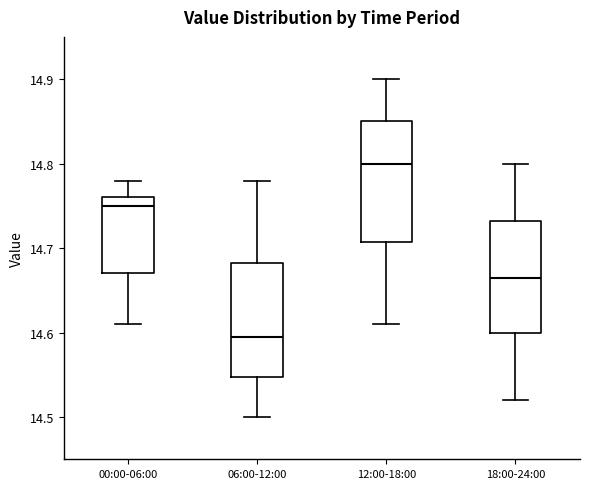

Where does the upper whisker of the box for 12:00-18:00 end on the y-axis? The values are not printed on the chart, so give them approximately, as read against the axis.

14.90